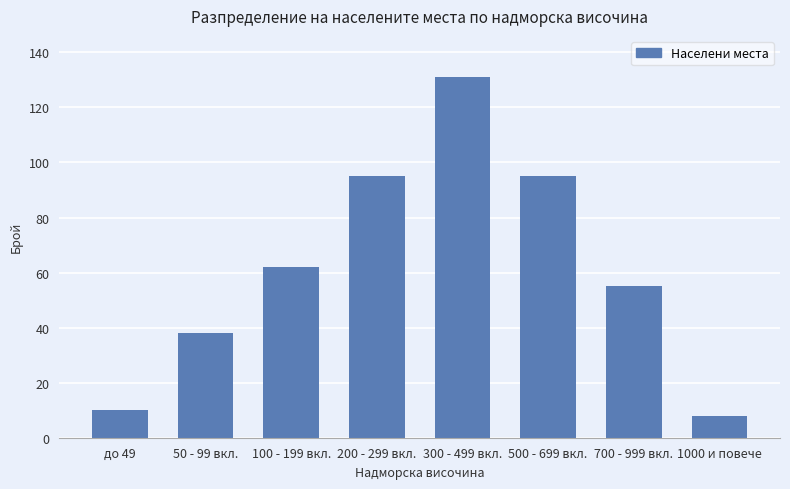

Reading left to right, transcribe all the data shown in this chart.

10	38	62	95	131	95	55	8